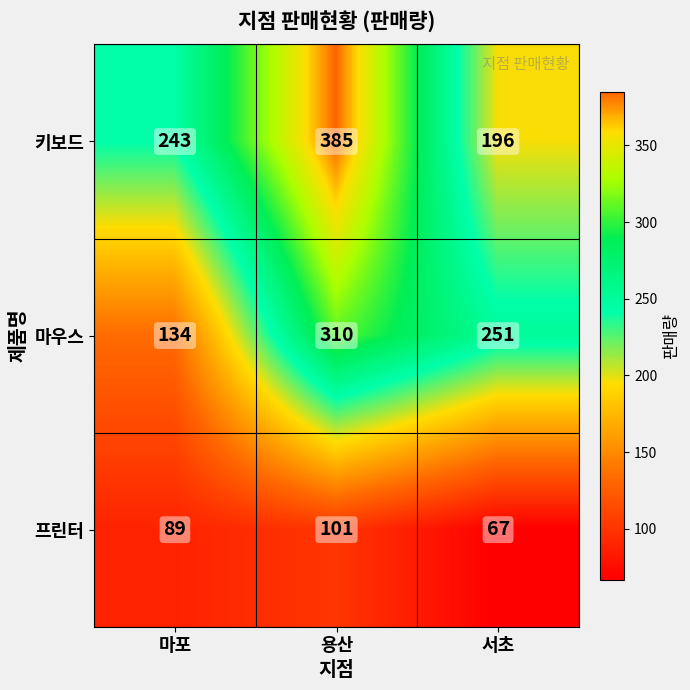

What is the maximum value for 키보드?

385